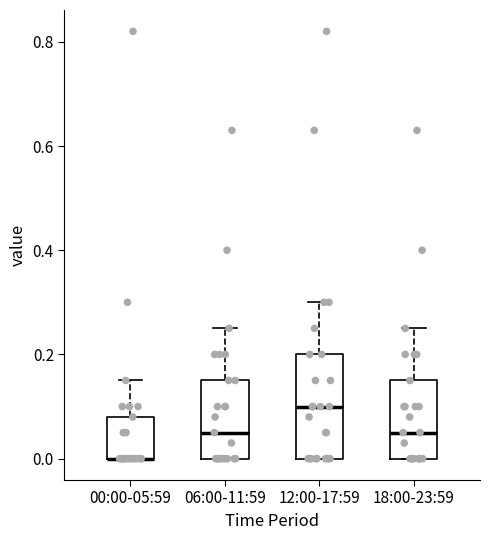

Where does the median line of the box for 06:00-11:59 sit on the y-axis? The values are not printed on the chart, so give them approximately, as read against the axis.

0.06